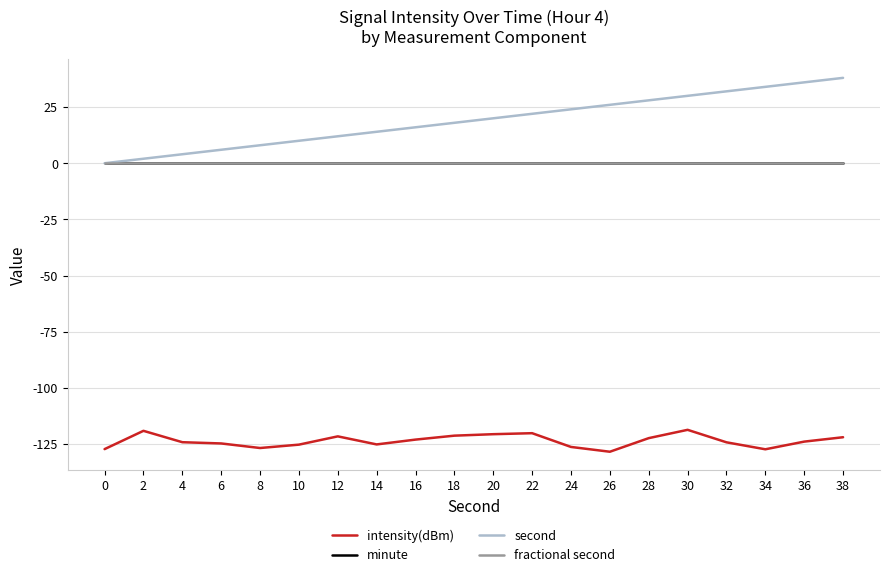

Does the chart have visible grid lines?

Yes